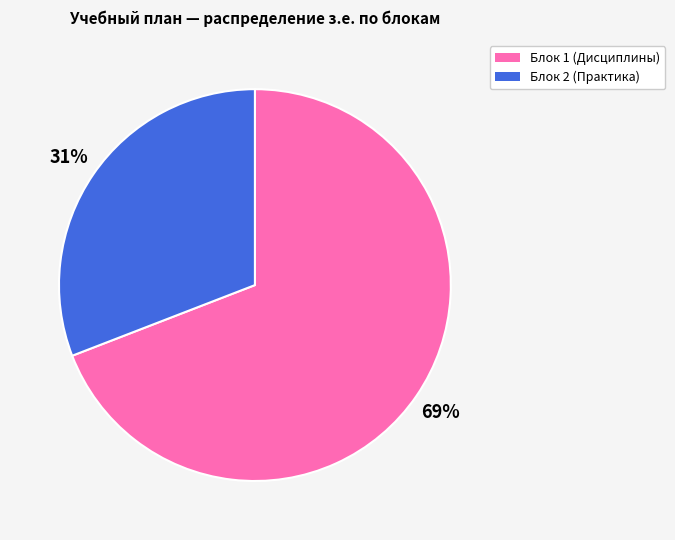

To the nearest percent, what portion does Блок 1 (Дисциплины) represent?

69%